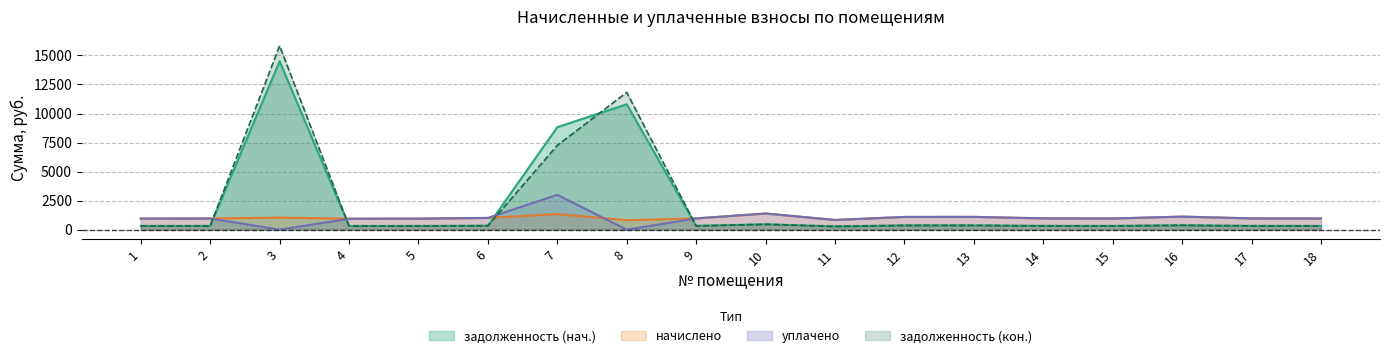

True or false: уплачено has more than 0 points higher than both neighbors.

True